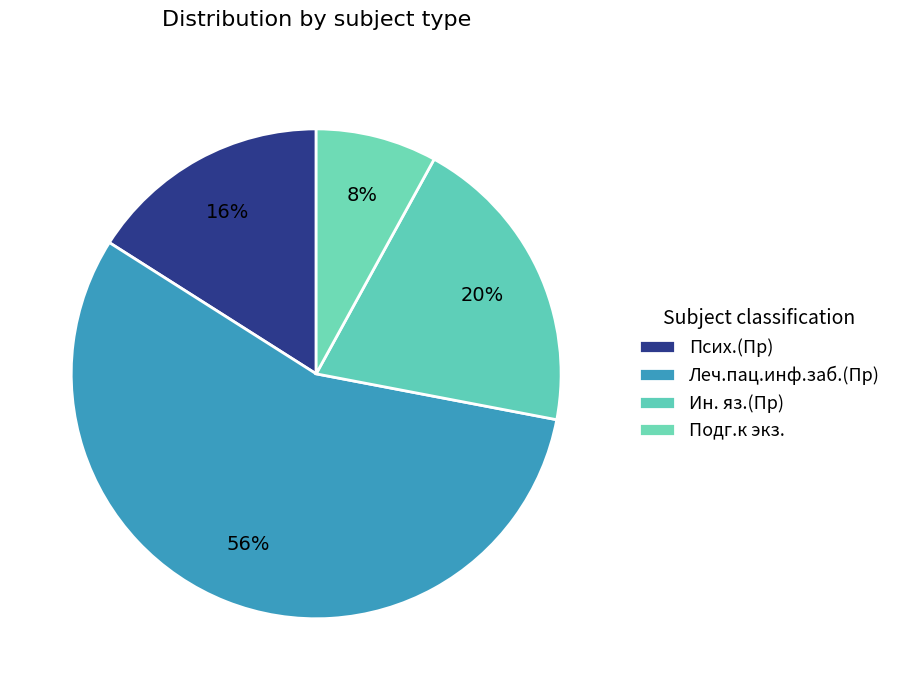

Which has a higher value, Леч.пац.инф.заб.(Пр) or Ин. яз.(Пр)?

Леч.пац.инф.заб.(Пр)